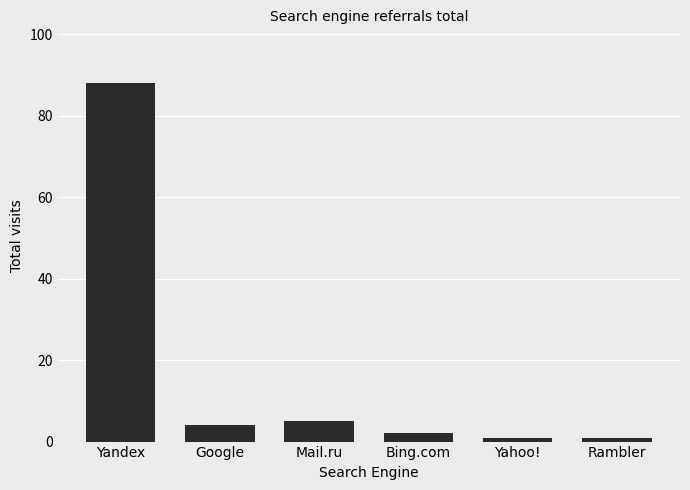

The chart shows a value of 5 at Mail.ru. True or false?

True